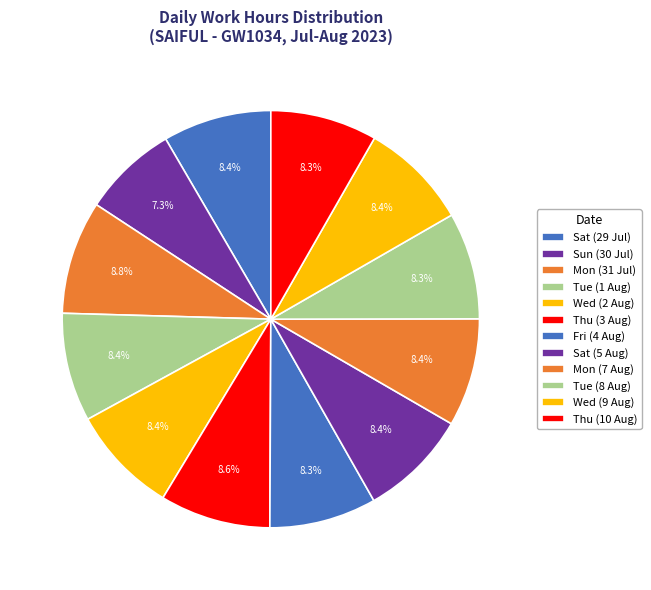

Is there a majority slice in this chart?

No